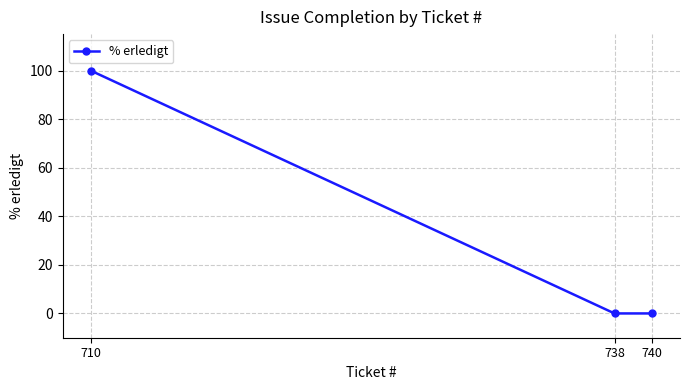

Reading left to right, list all the values displayed in this chart.

710=100	738=0	740=0